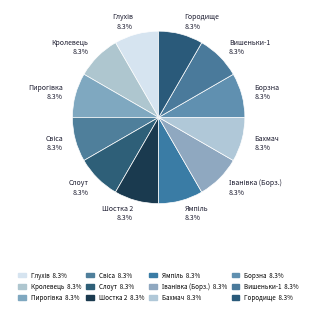

Between Ямпіль and Борзна, which is larger?

Ямпіль